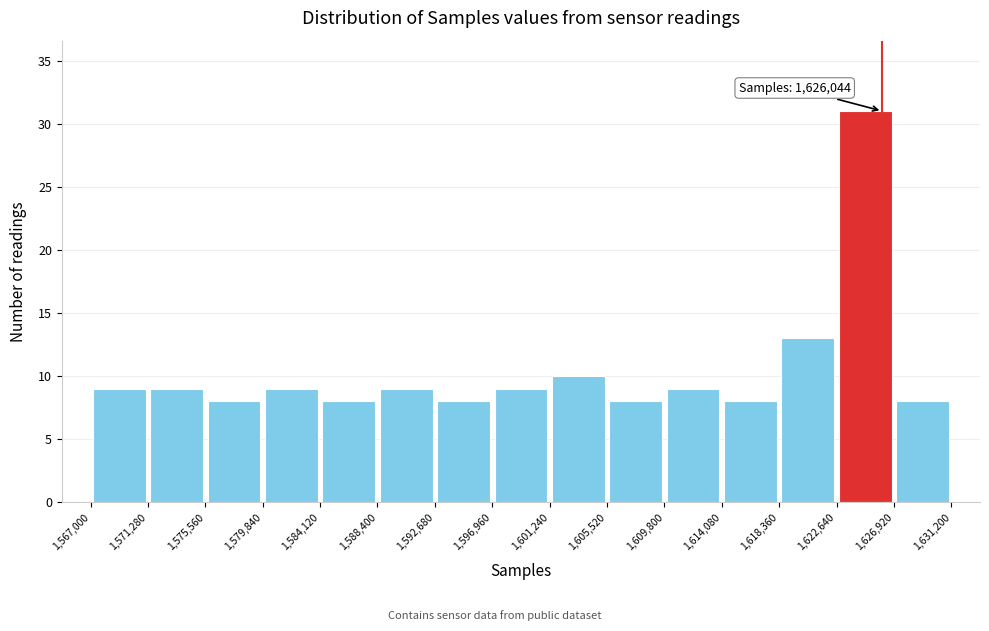

Over which range of the x-axis is the bar tallest?

1,622,640 to 1,626,920